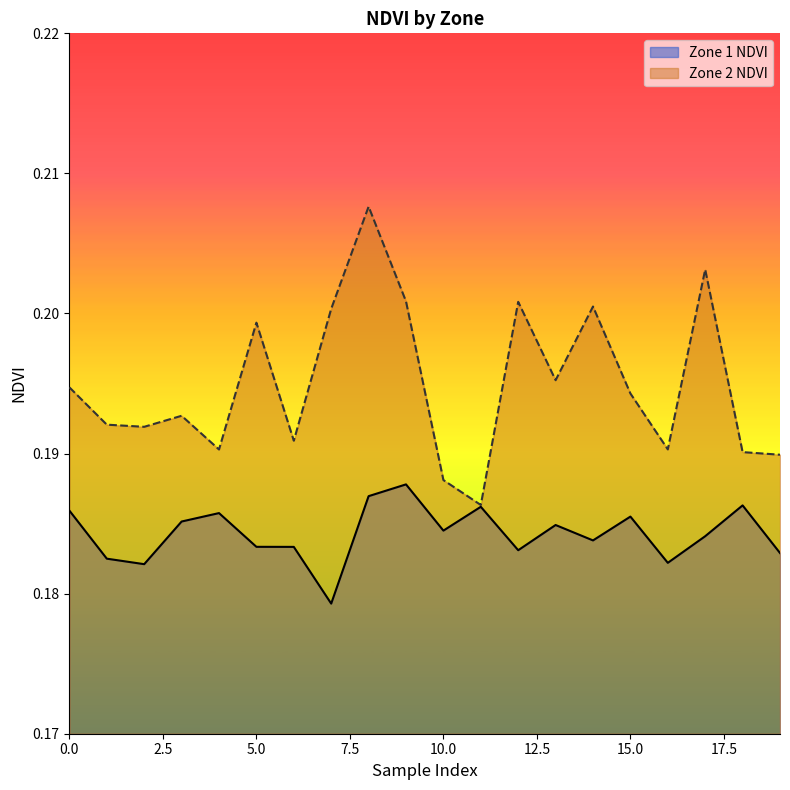

What is the value of the Zone 2 NDVI point at the 6th from the left?

0.2